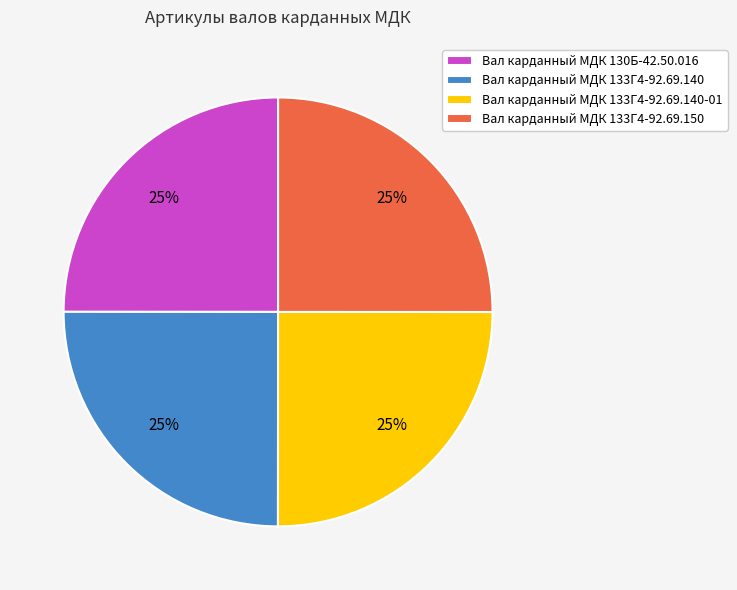

To the nearest percent, what is the combined percentage of Вал карданный МДК 133Г4-92.69.150 and Вал карданный МДК 130Б-42.50.016?

50%